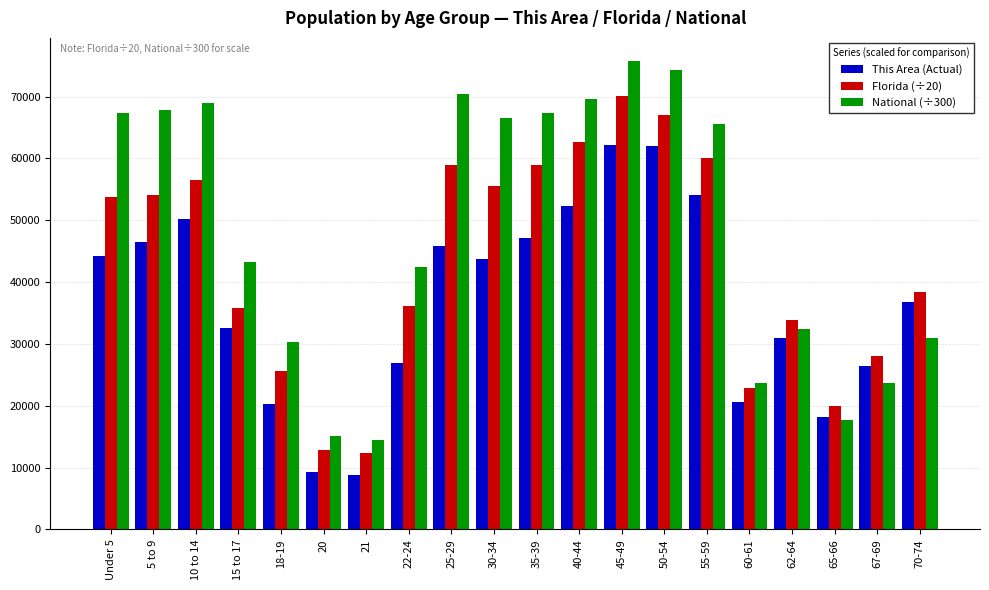

Are the bars horizontal?

No